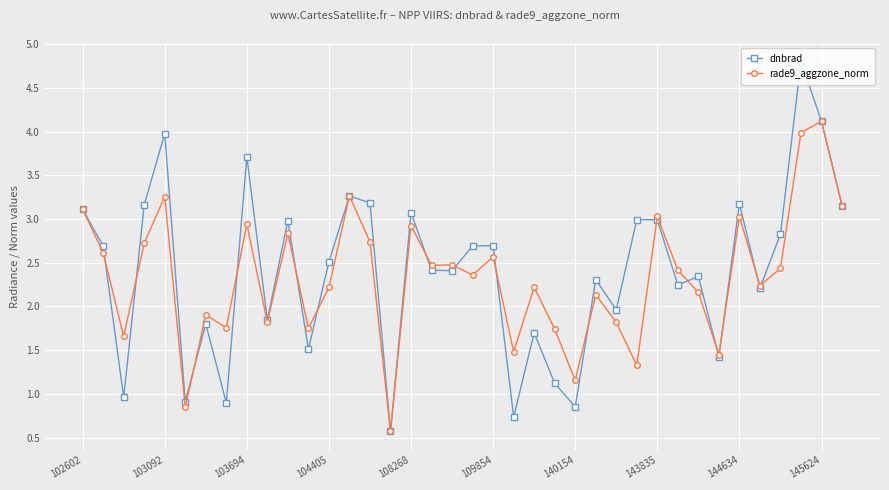

In rade9_aggzone_norm, how many points are higher than both neighbors (excluding endpoints)?

13